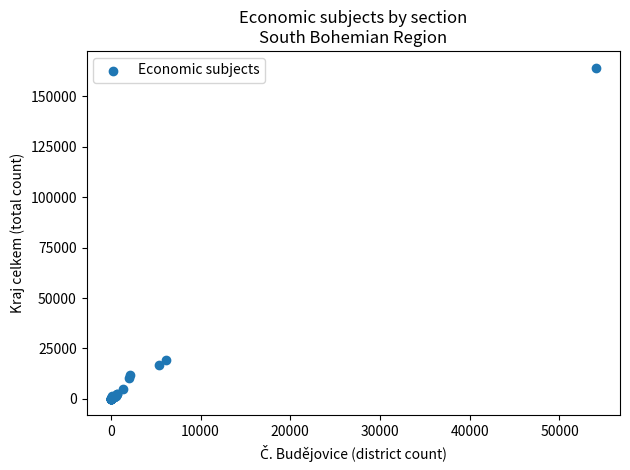

What Y value in the scatter plot is closest to 82112?

19093